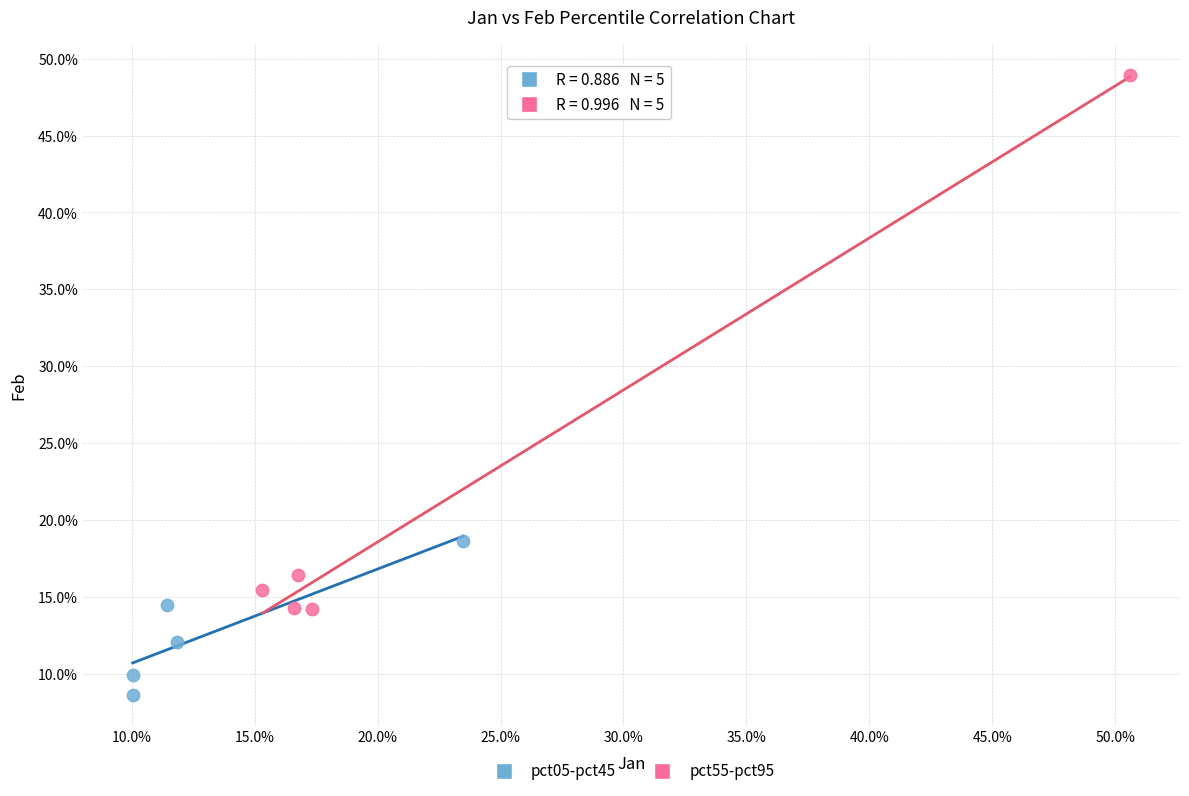

What are all the series names shown in the legend?

pct05-pct45, pct55-pct95